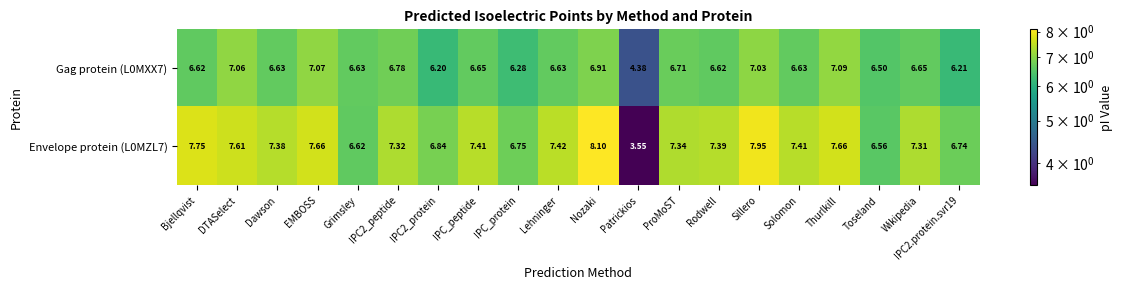

Which label corresponds to the smallest value in the chart?

Patrickios